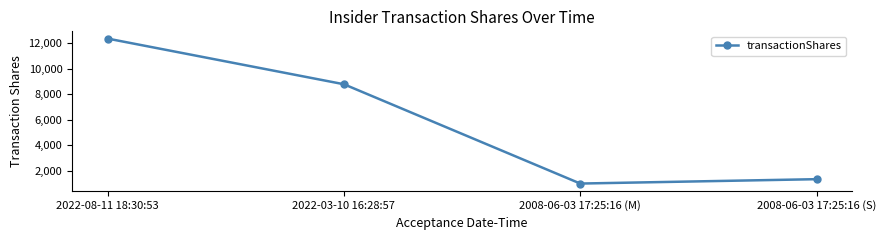

How many lines are shown in the chart?

1